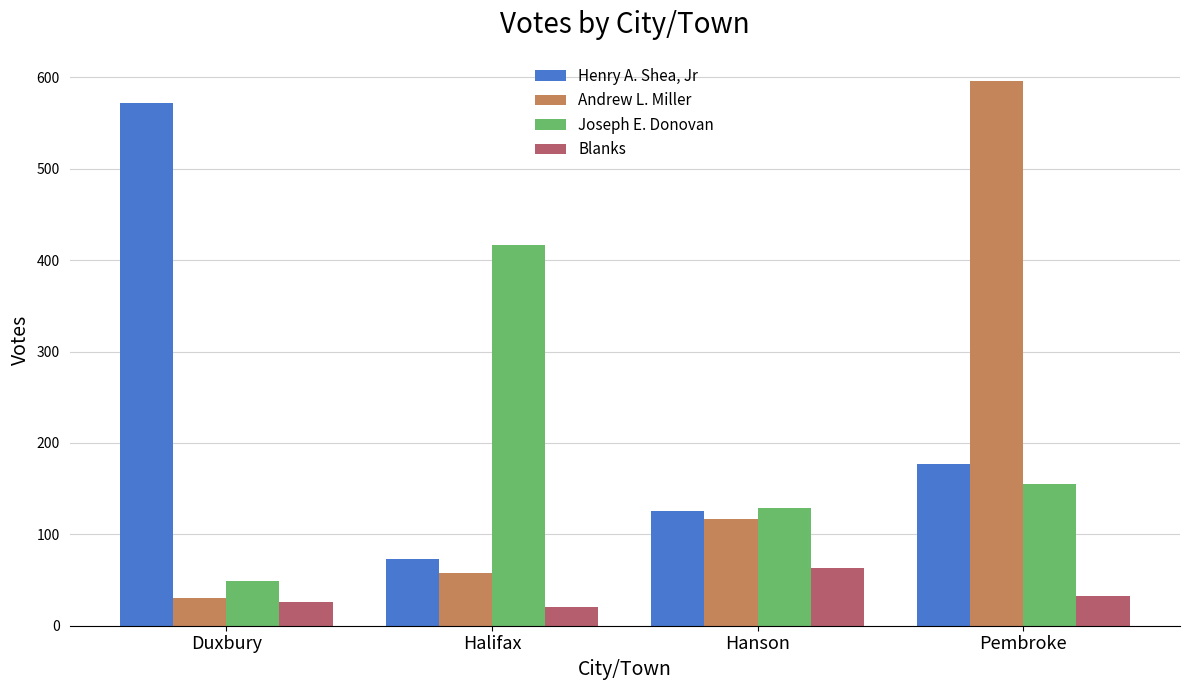

Where does the Blanks series first go above 33?

Hanson